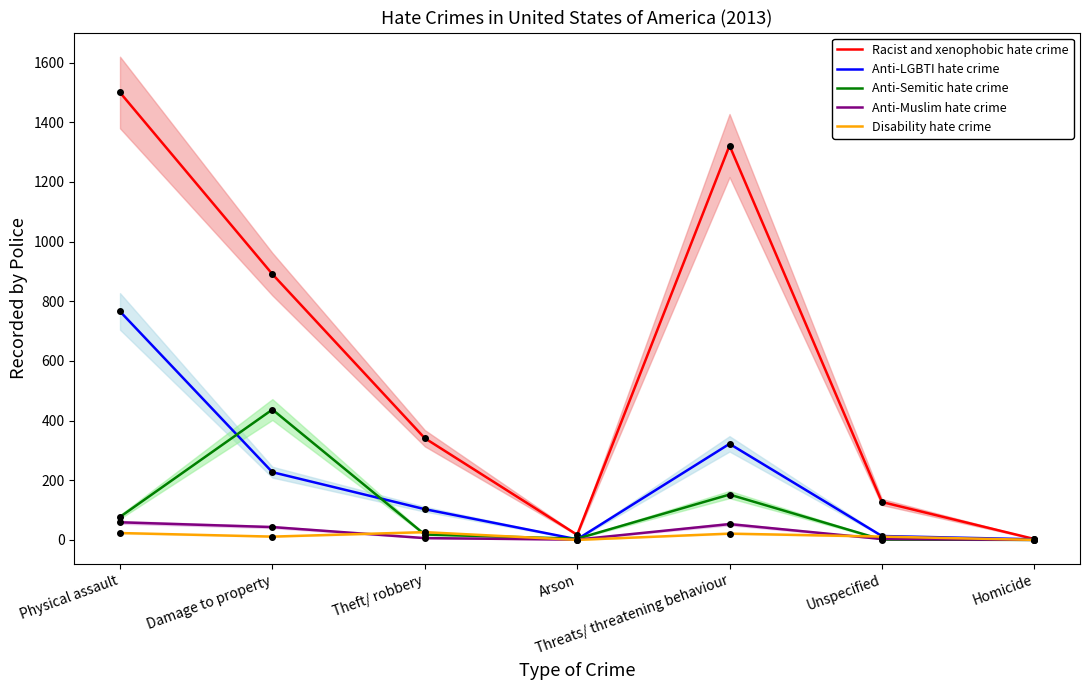

Does the chart have visible grid lines?

No